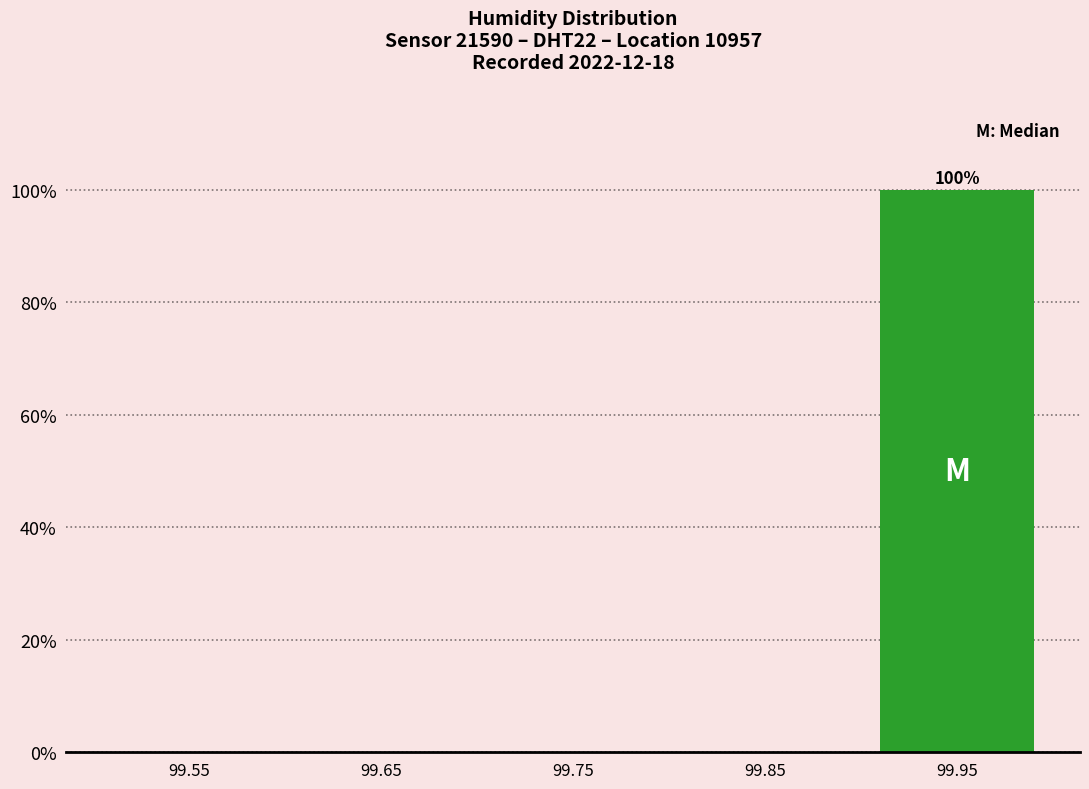

Which range on the x-axis has the tallest bar?

99.9 to 100.0